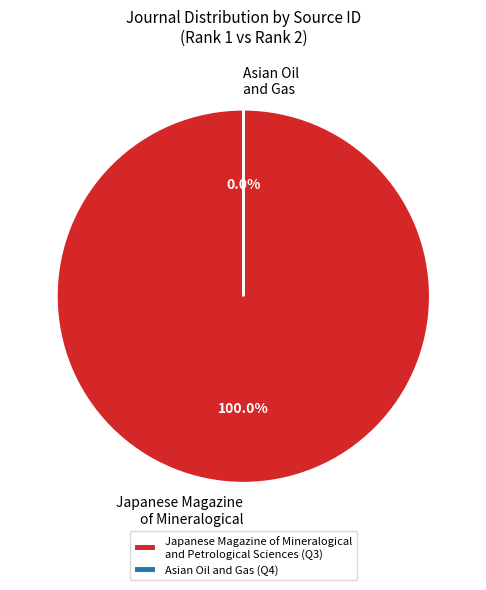

What is the majority slice?

Japanese Magazine of Mineralogical and Petrological Sciences (Q3)